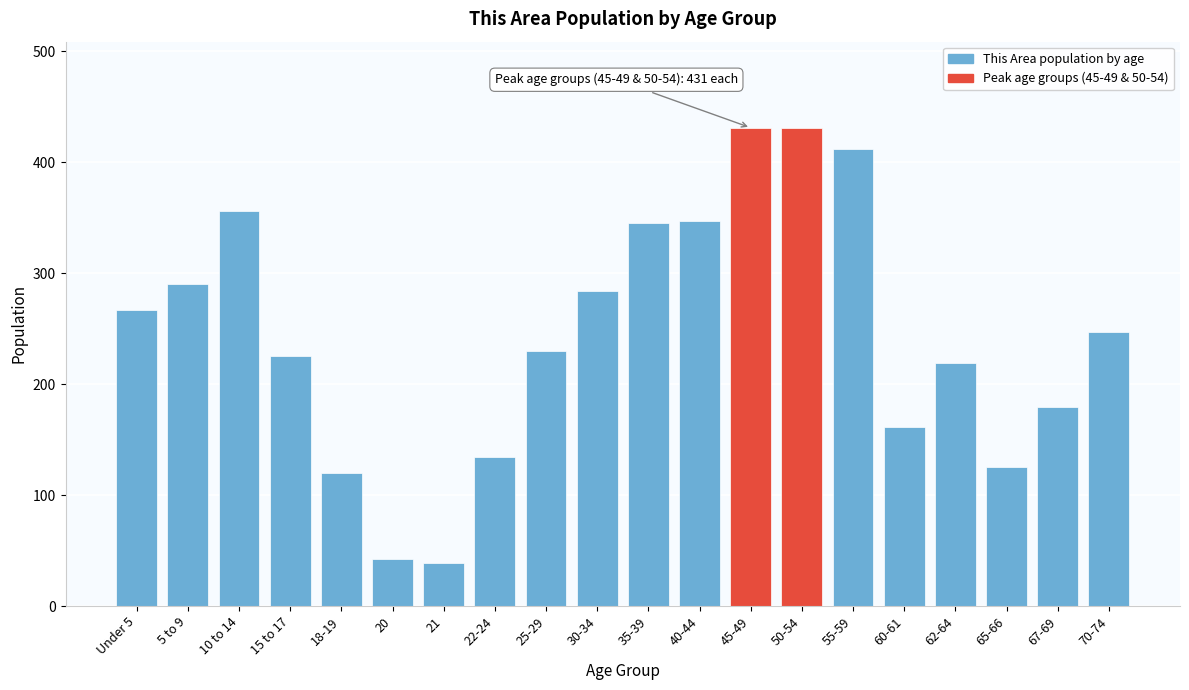

Is it true that the value at 55-59 is 709?

False